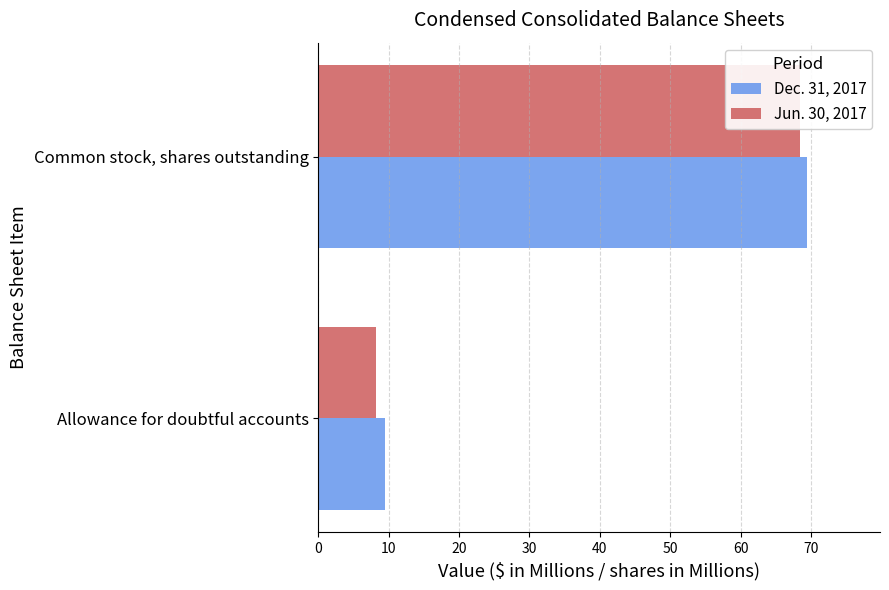

What are all the series names shown in the legend?

Dec. 31, 2017, Jun. 30, 2017